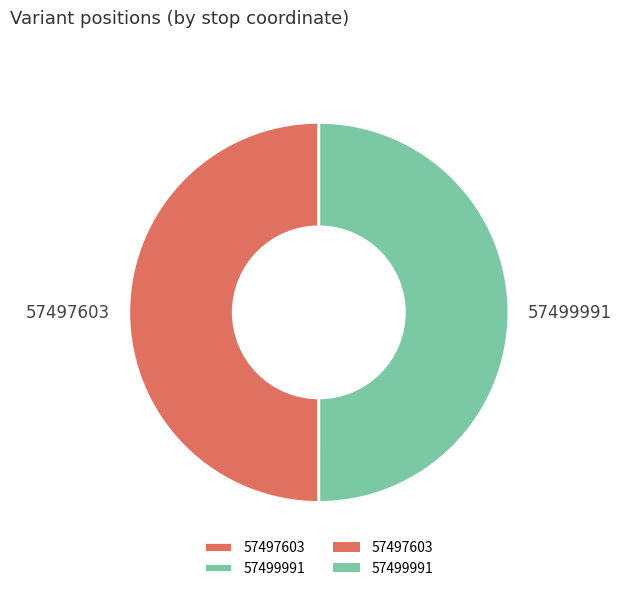

Combined, do 57499991 and 57497603 account for over 50%?

Yes